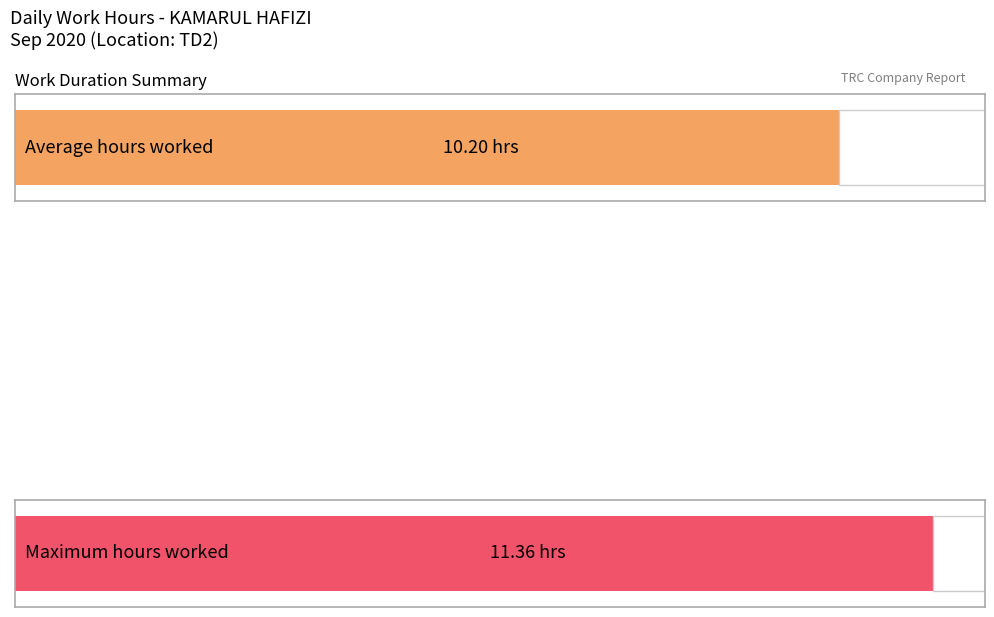

Does the chart contain any negative values?

No